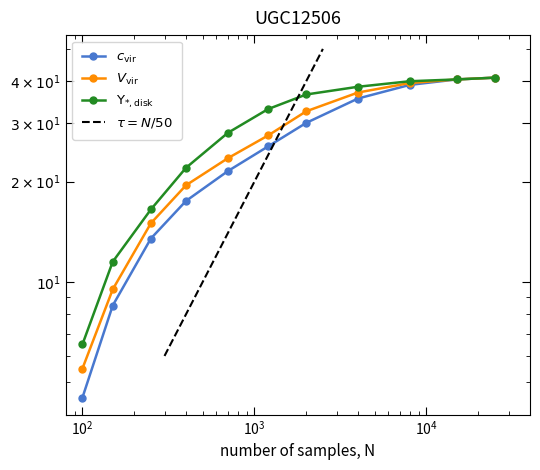

At $\mathdefault{10^{2}}$, list the series in order from smallest to largest.

c_vir, V_vir, Upsilon_disk